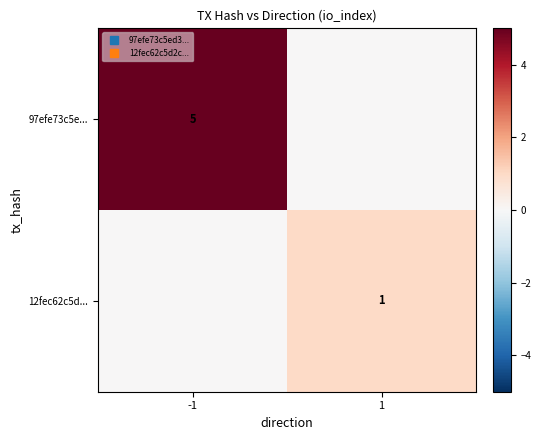

What is the spread (max minus min) of values at -1?

5